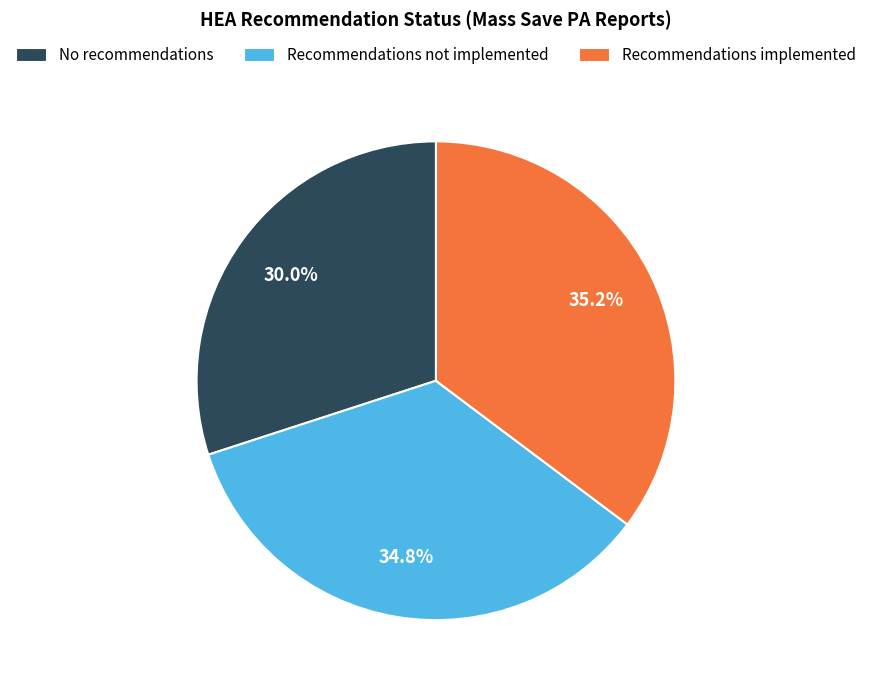

Count the number of slices in the pie.

3